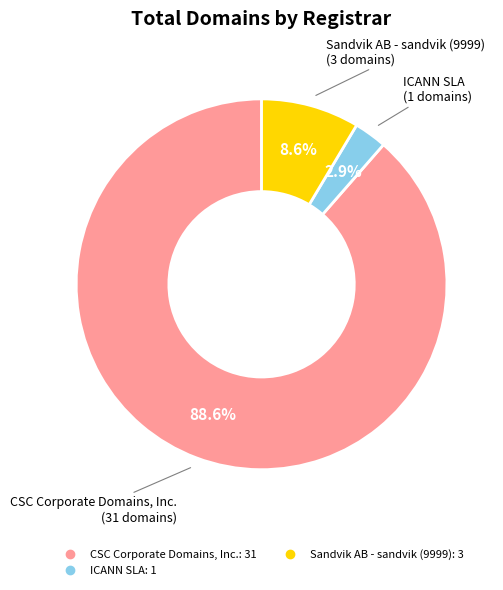

Is there a majority slice in this chart?

Yes